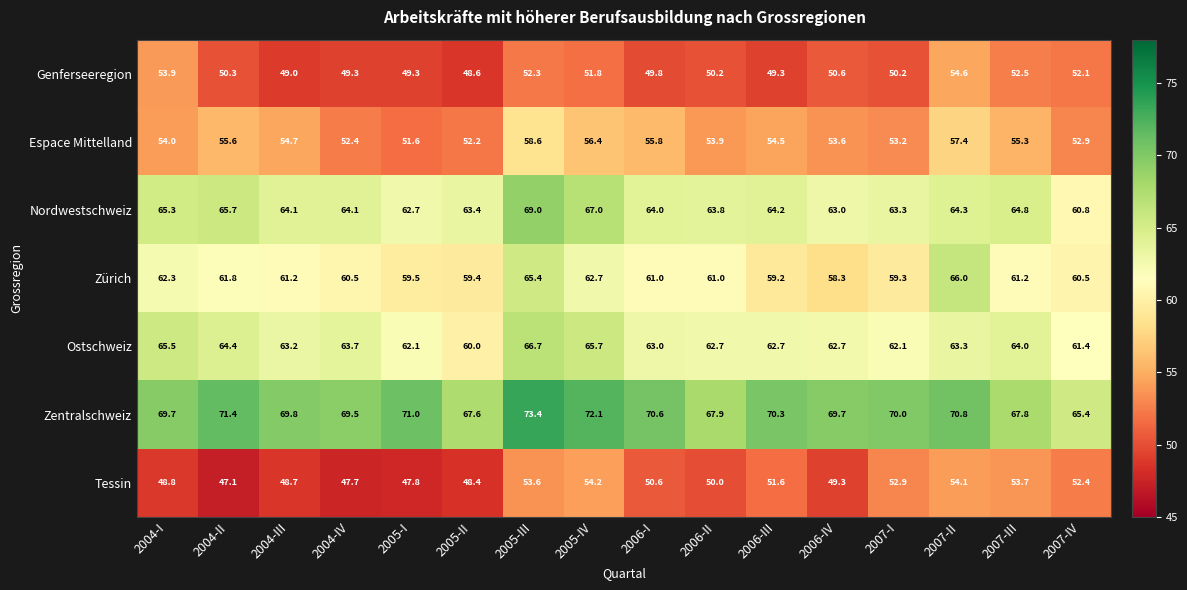

The Espace Mittelland series shows 83.8 at 2007-III. True or false?

False